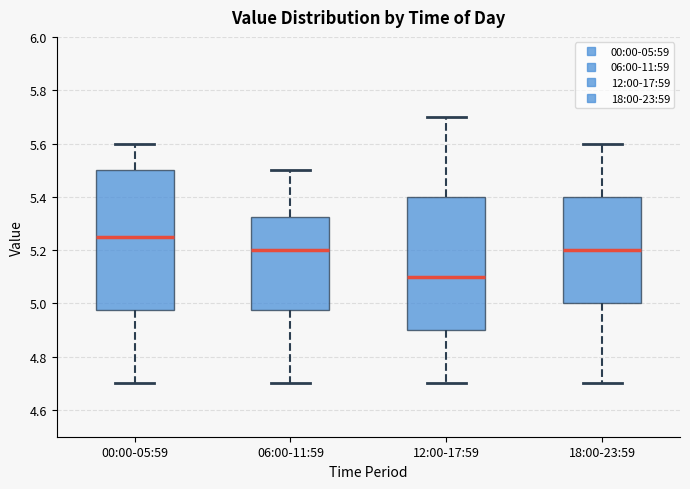

Which box has the highest median line?

00:00-05:59